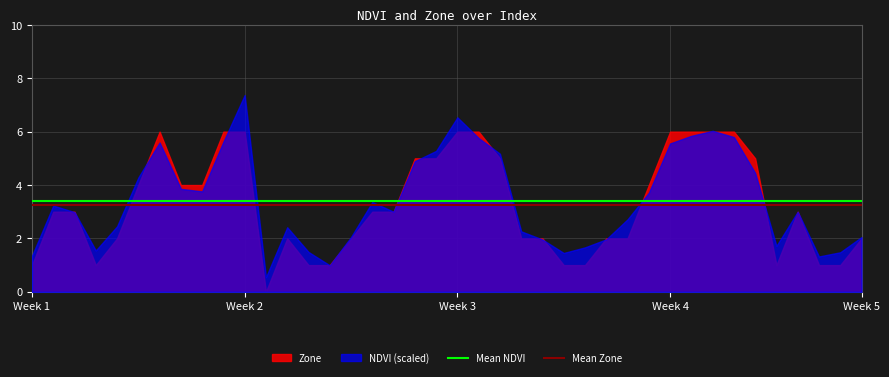

What is the maximum value for Mean NDVI?

3.4